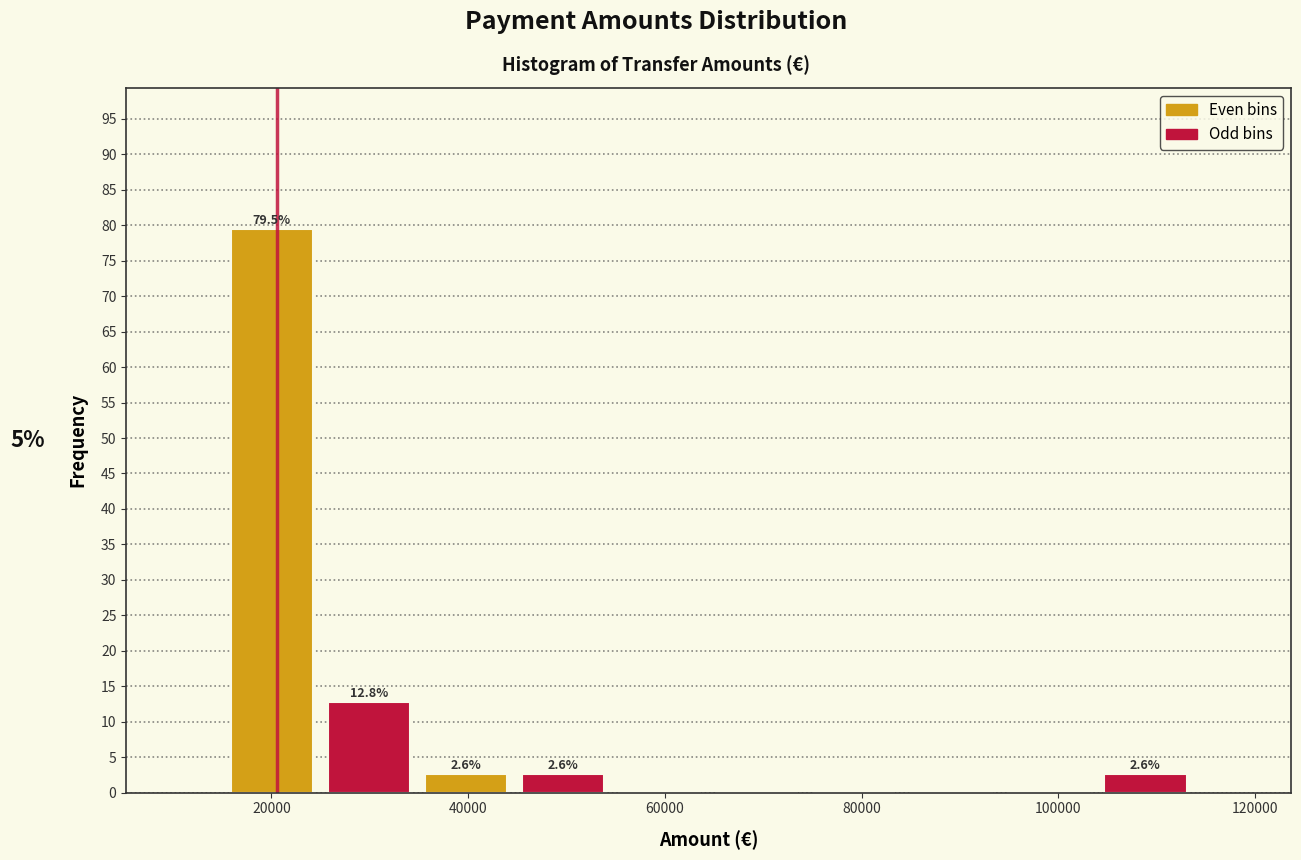

Which range on the x-axis has the tallest bar?

16000 to 24000